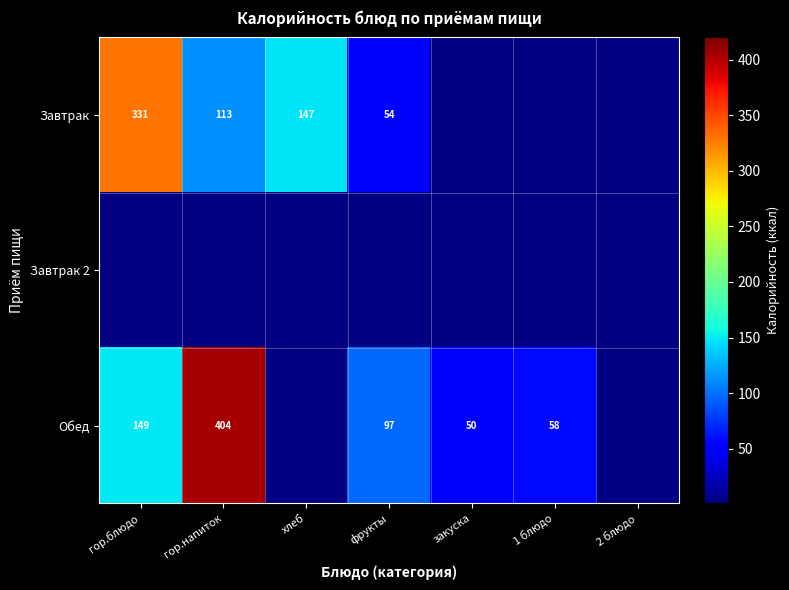

At which category is the sum across all series the highest?

гор.напиток